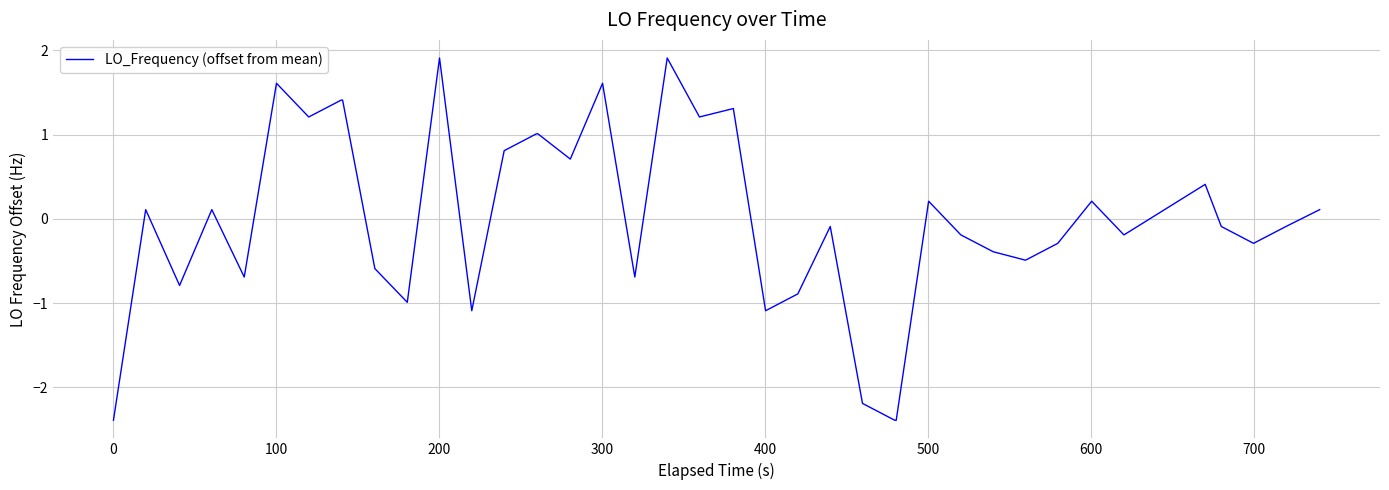

What is the minimum value shown in the chart?

-2.4